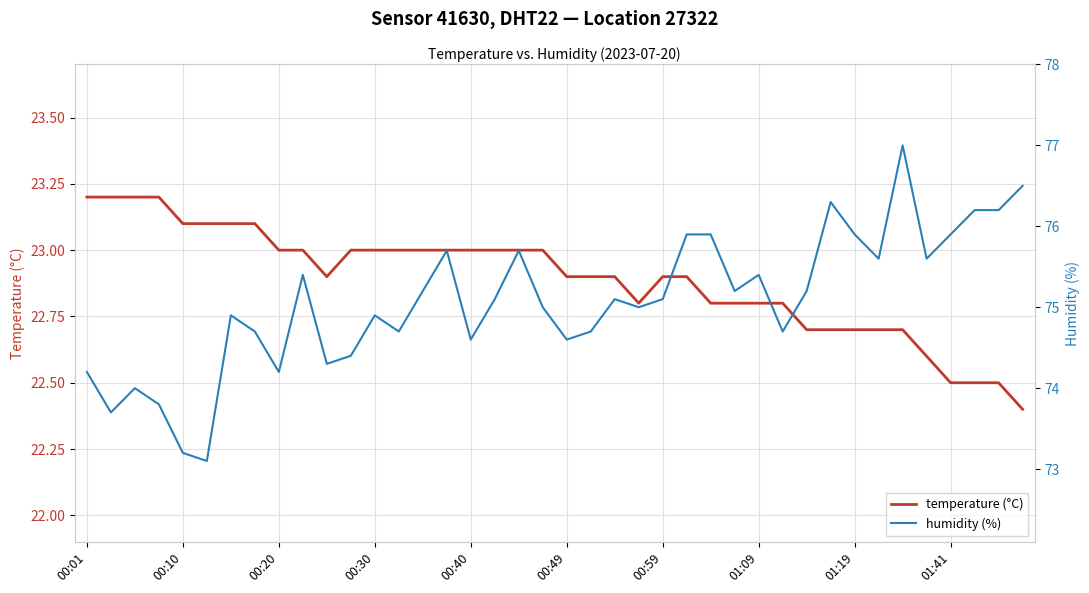

What is the highest value of the temperature (°C) series?

23.2